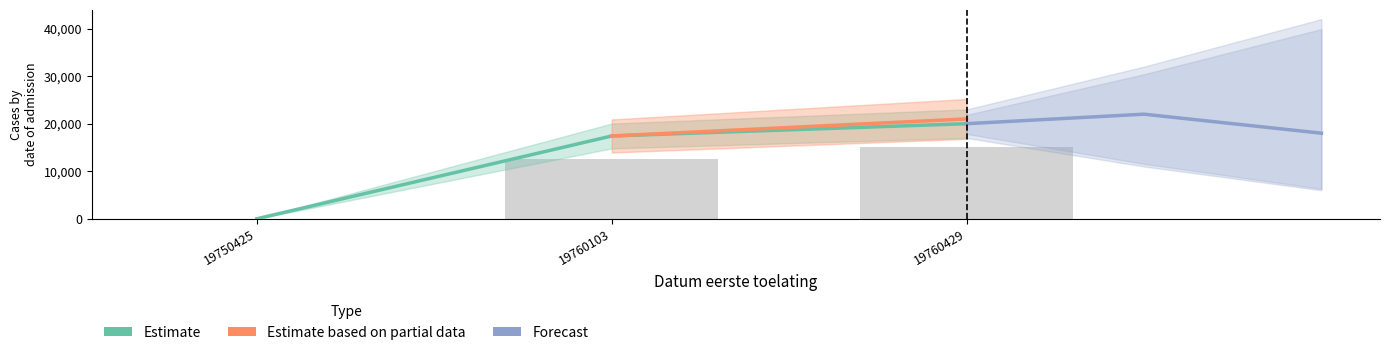

Rank the categories by Estimate based on partial data value from highest to lowest.

19760429, 19760103, 19750425